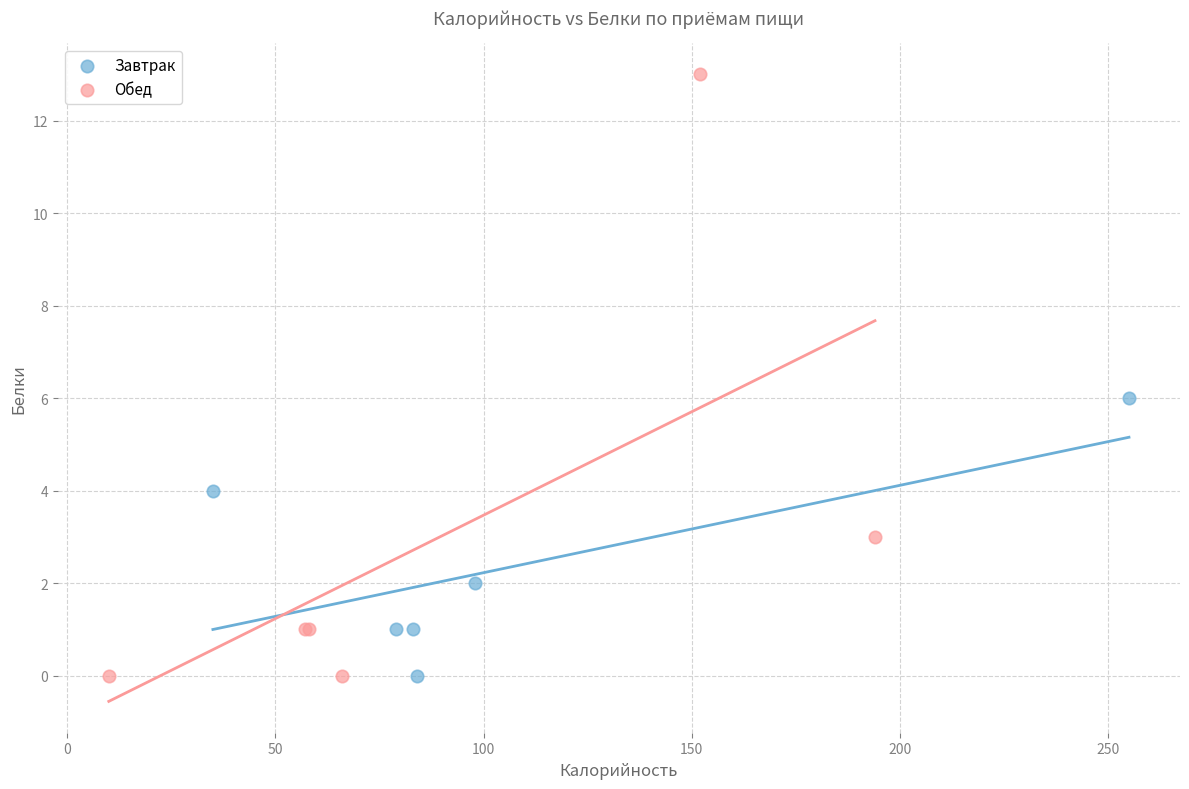

Which series reaches the maximum Y coordinate?

Обед